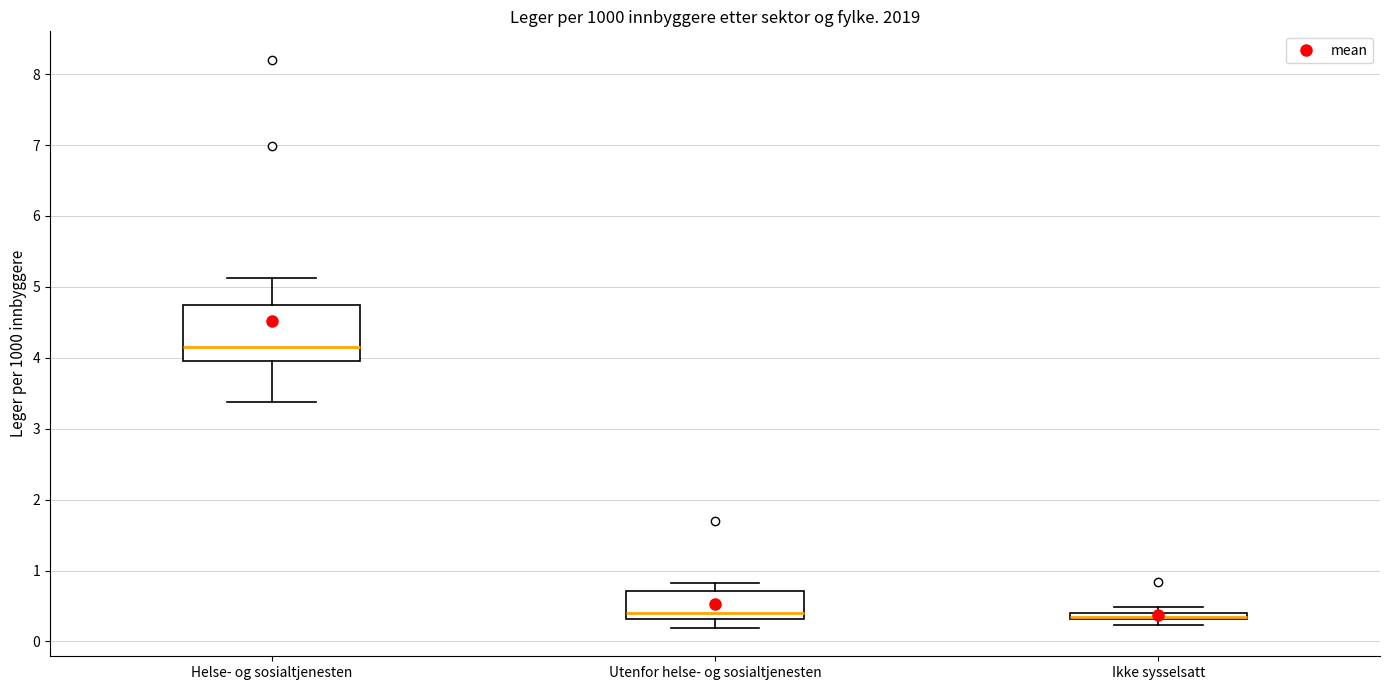

Where does the lower whisker of the box for Utenfor helse- og sosialtjenesten end on the y-axis? The values are not printed on the chart, so give them approximately, as read against the axis.

0.2